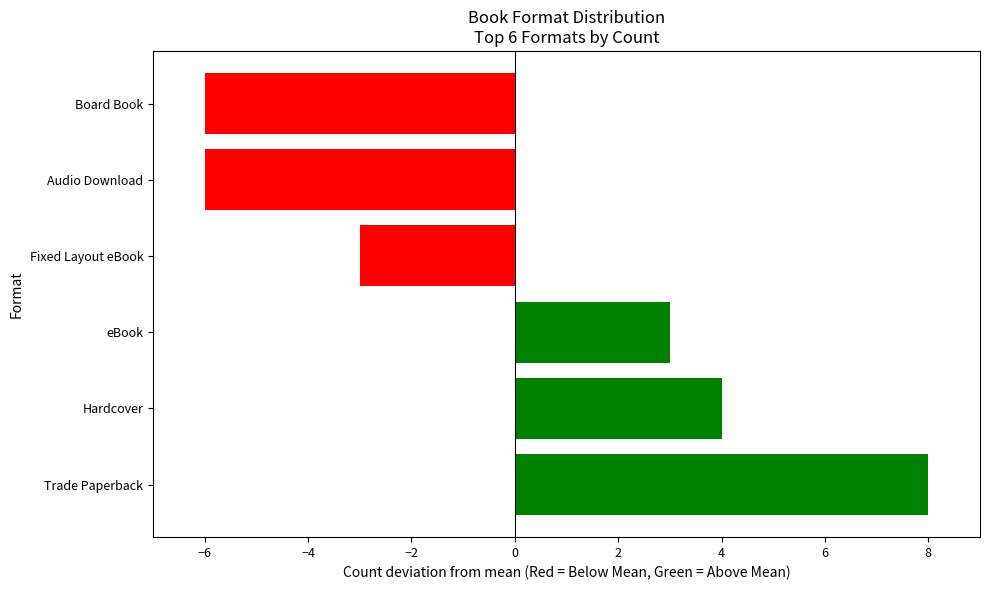

Reading right to left, what are all the values shown in this chart?

-6	-6	-3	3	4	8